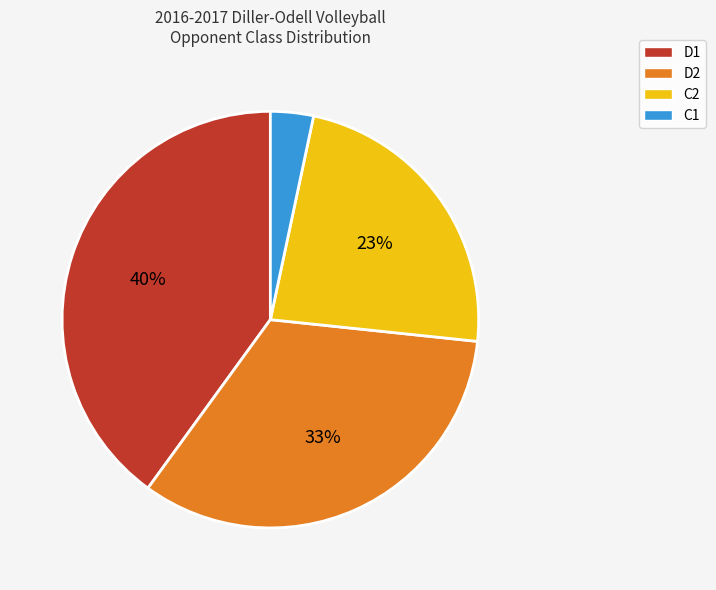

Which category has the biggest portion of the pie?

D1